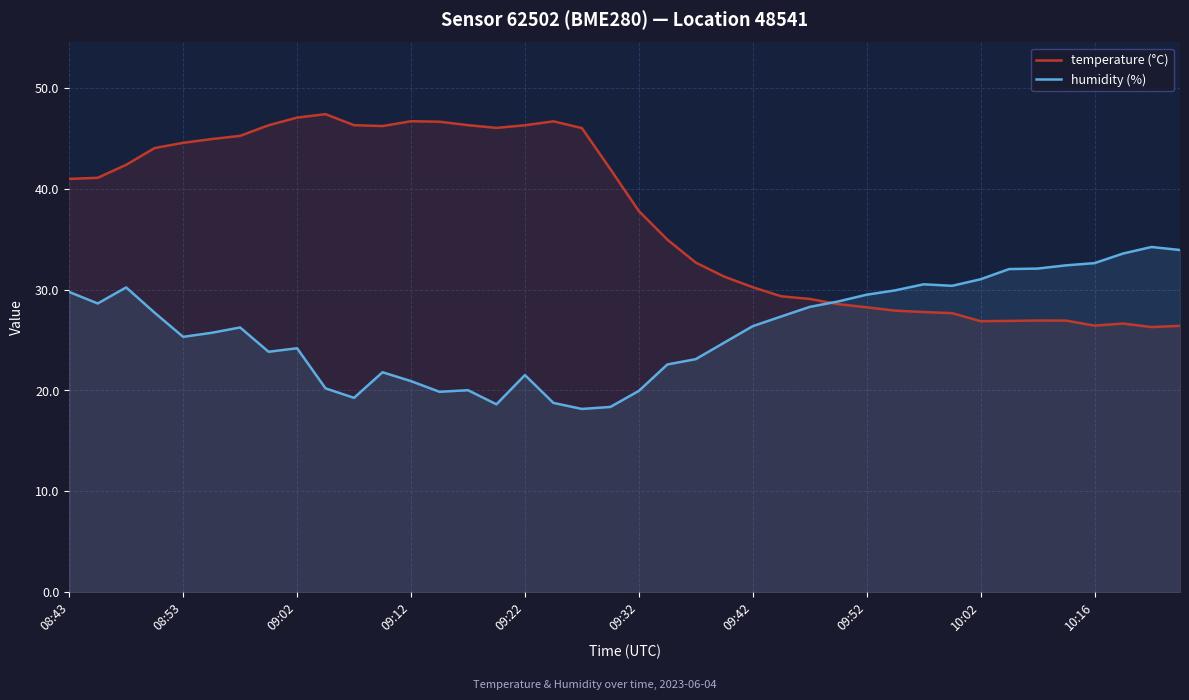

Where do temperature (°C) and humidity (%) first cross each other?

26 and 27